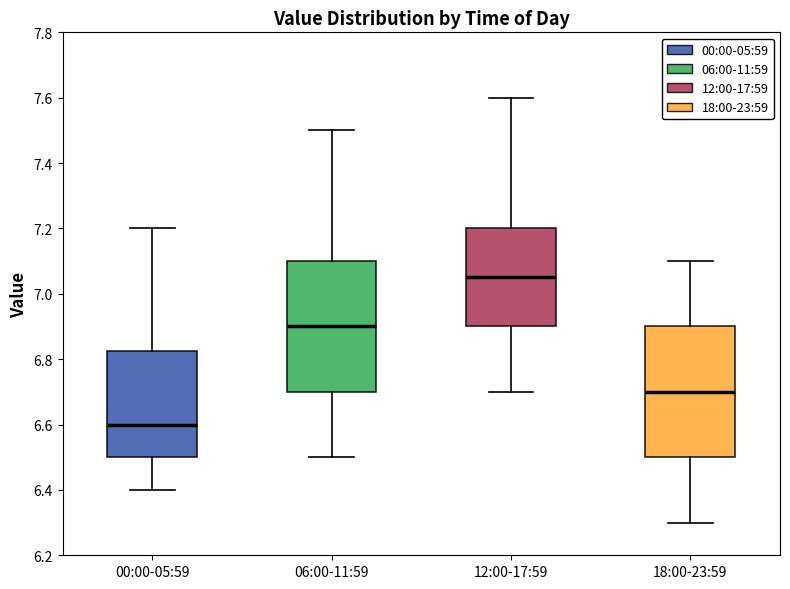

Reading left to right, read every box against the y-axis: the position of its median line, the range the box covers, and the ends of its whiskers. The values are not printed on the chart, so give them approximately, as read against the axis.

00:00-05:59: median 6.60, box 6.50 to 6.82, whiskers 6.40 to 7.20
06:00-11:59: median 6.90, box 6.70 to 7.10, whiskers 6.50 to 7.50
12:00-17:59: median 7.06, box 6.90 to 7.20, whiskers 6.70 to 7.60
18:00-23:59: median 6.70, box 6.50 to 6.90, whiskers 6.30 to 7.10